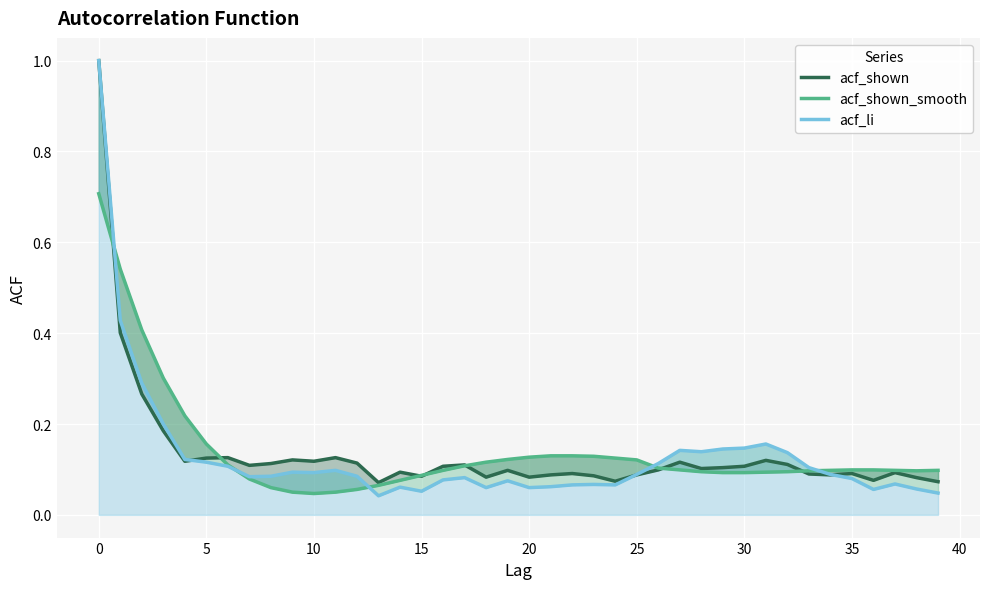

True or false: acf_li and acf_shown cross at least once.

True